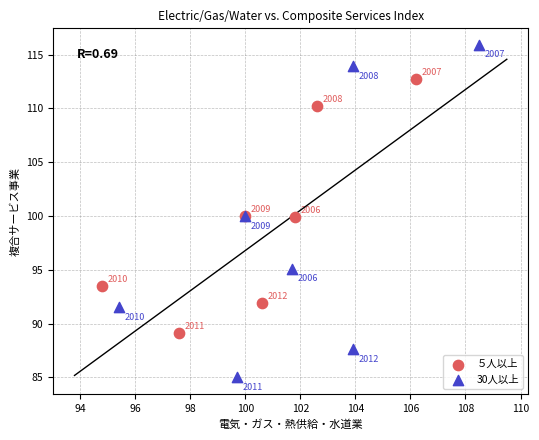

Which series has the largest Y range (max minus min)?

30人以上